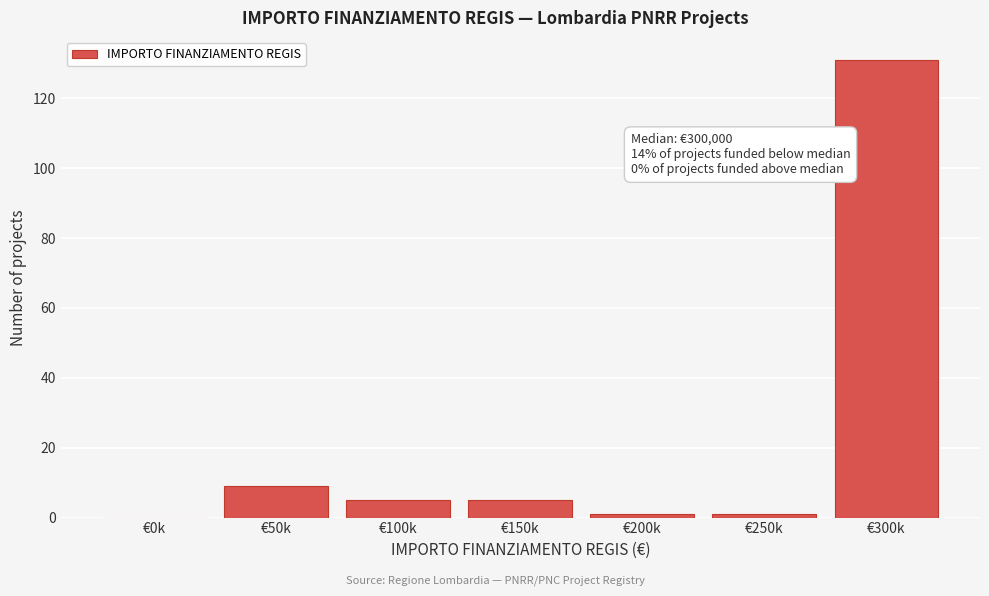

Reading left to right, list all the values displayed in this chart.

€0k=0	€50k=9	€100k=5	€150k=5	€200k=1	€250k=1	€300k=131